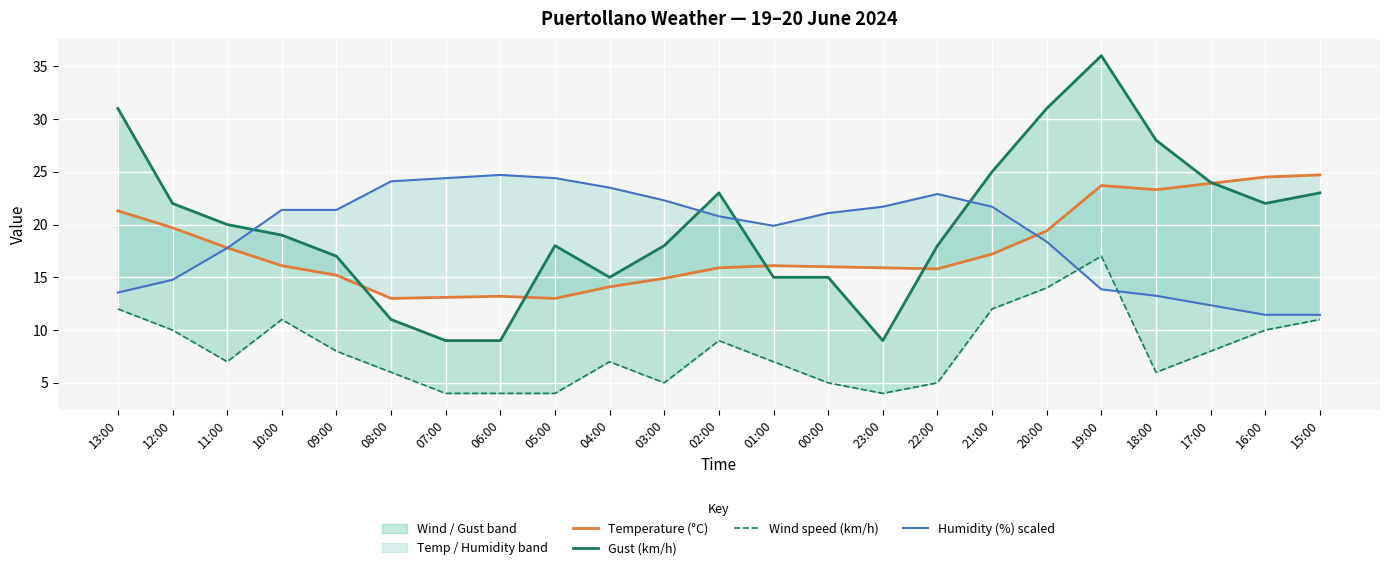

Is the value of Humidity (%) scaled at 21:00 greater than the value of Wind speed (km/h) at 13:00?

Yes